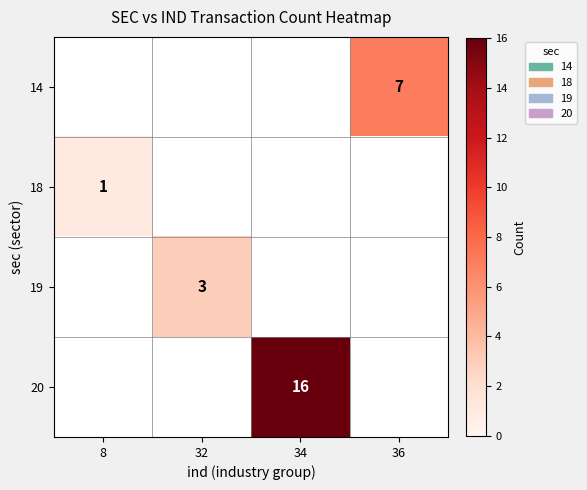

Between 32 and 36, which is larger?

36